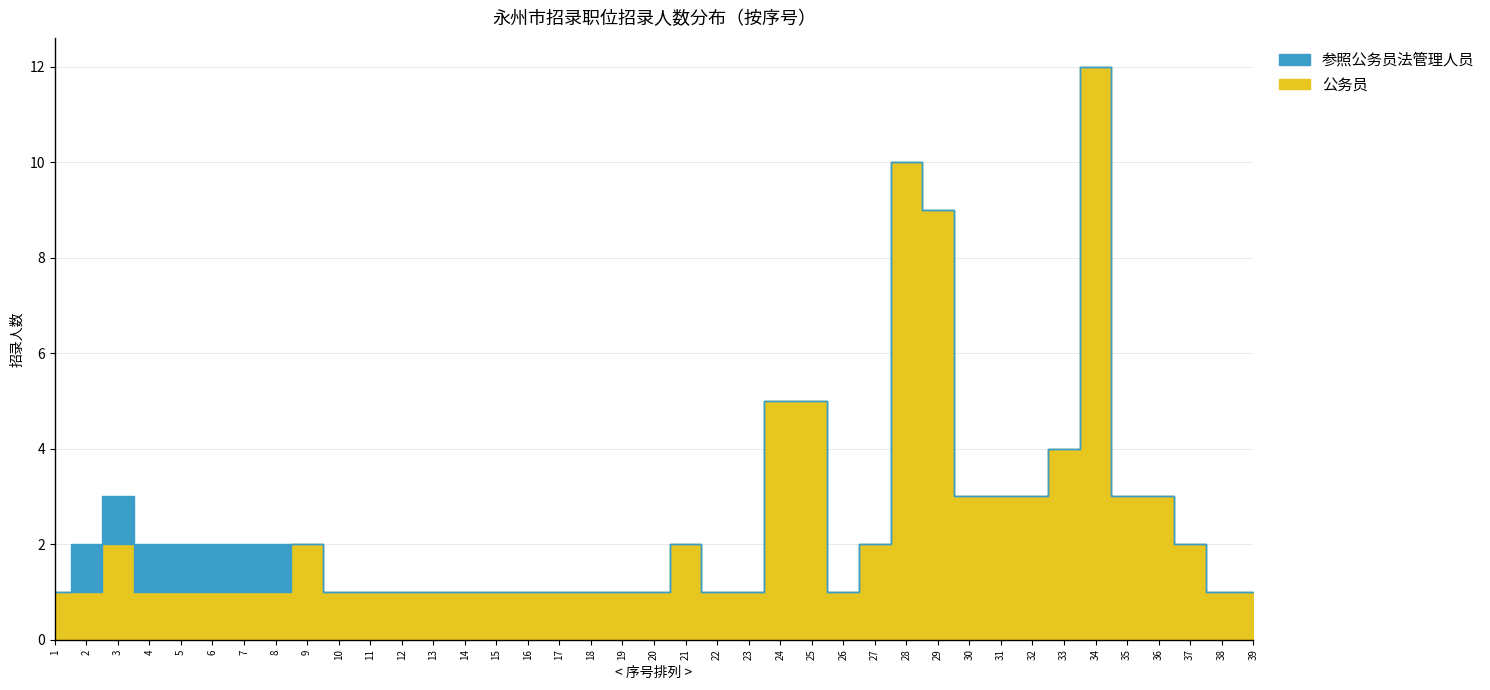

True or false: 参照公务员法管理人员 and 公务员 intersect in this chart.

False